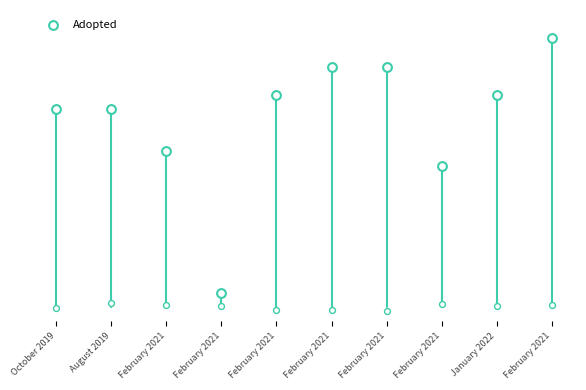

Between August 2019 and February 2021, which is larger?

August 2019